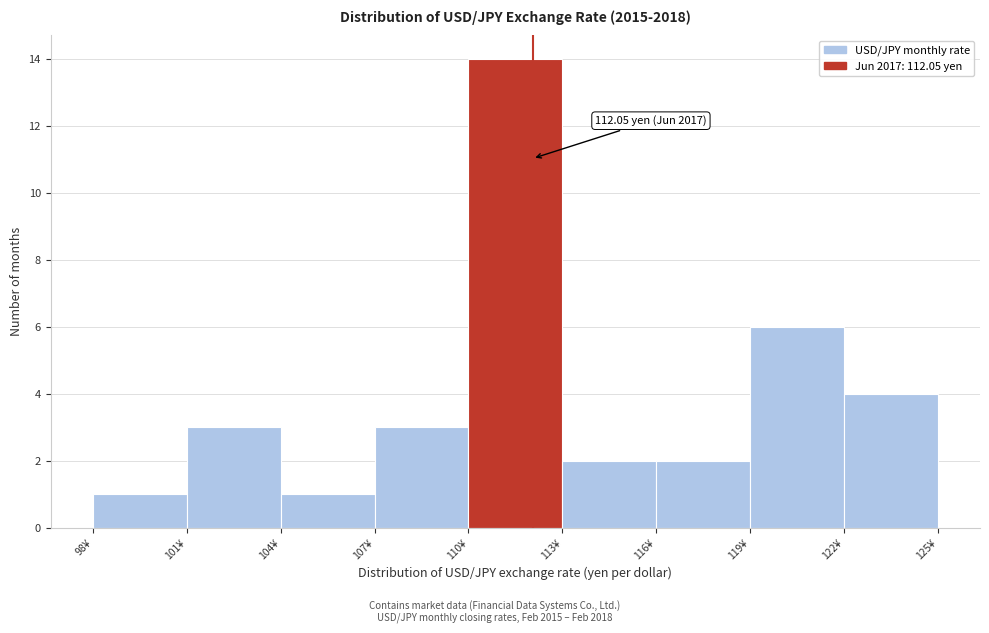

Which range on the x-axis has the tallest bar?

110 to 113